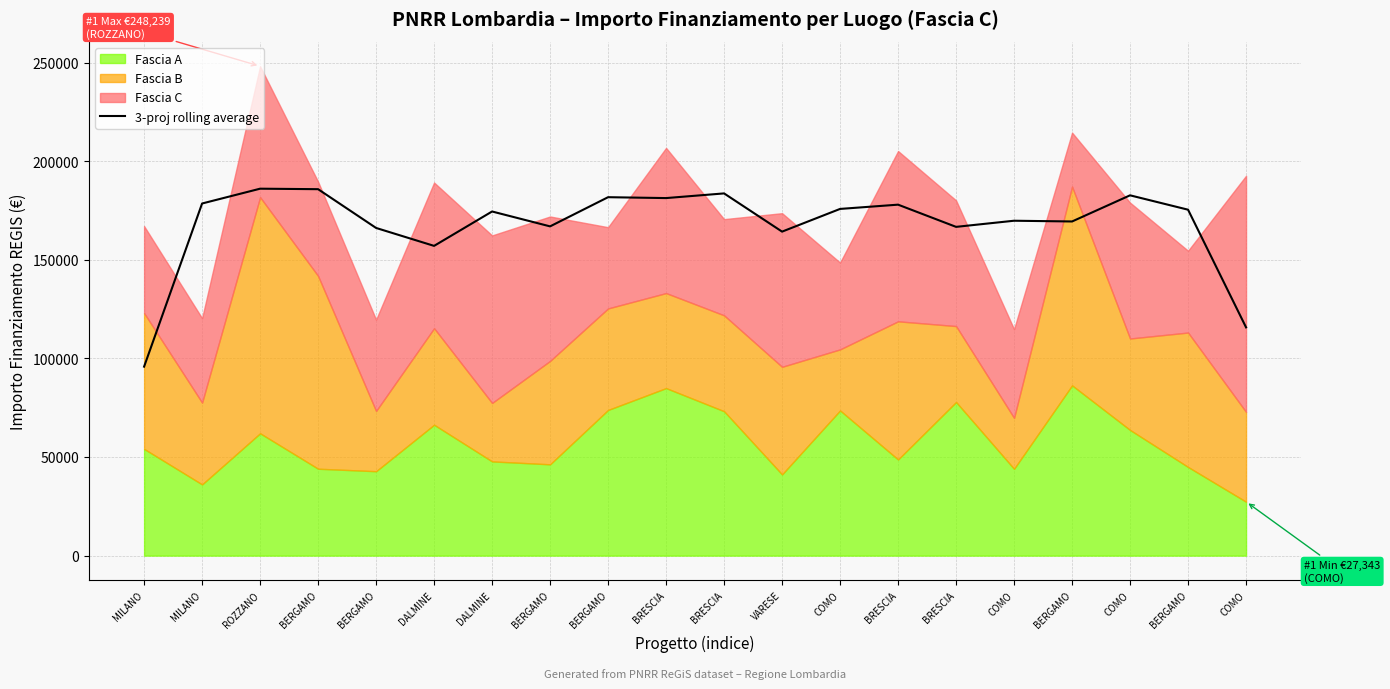

At which label is the value closest to 140991?

DALMINE